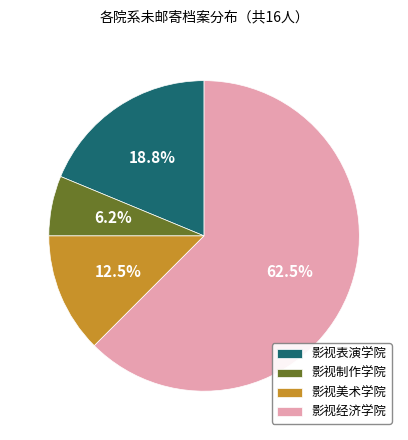

Is there any slice that represents more than half of the pie?

Yes